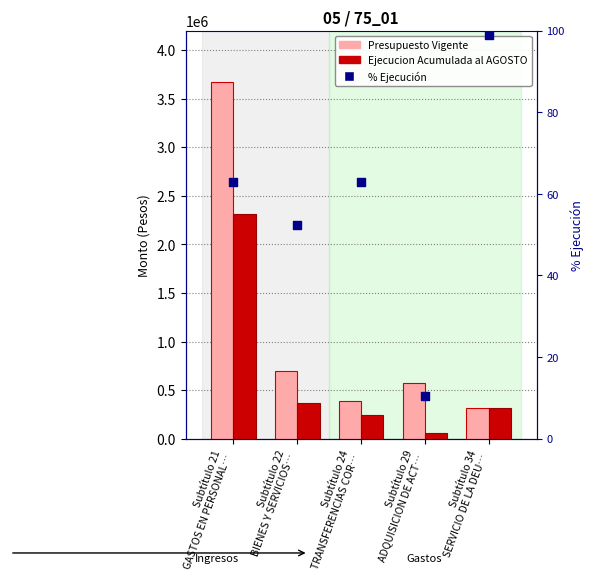

What are all the series names shown in the legend?

Presupuesto Vigente, Ejecucion Acumulada al AGOSTO, % Ejecucion